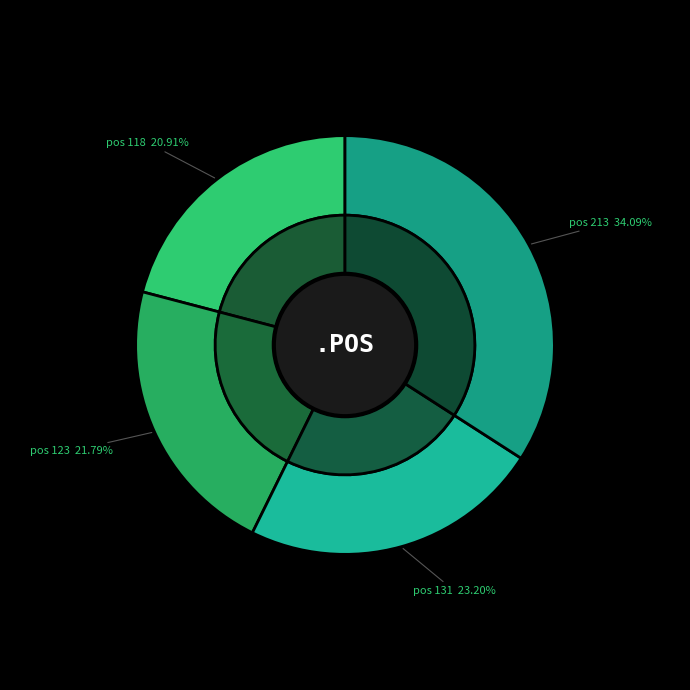

Rank the categories by value from highest to lowest.

213, 131, 123, 118